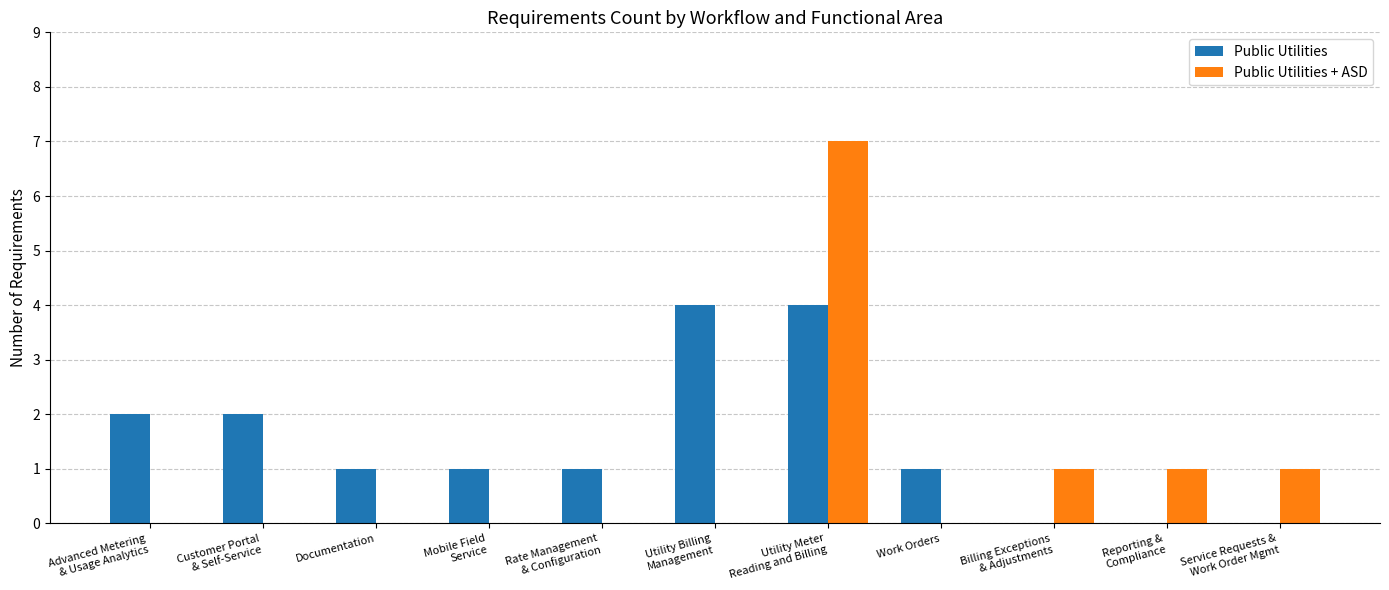

The value of Public Utilities + ASD at Work Orders is -3. True or false?

False